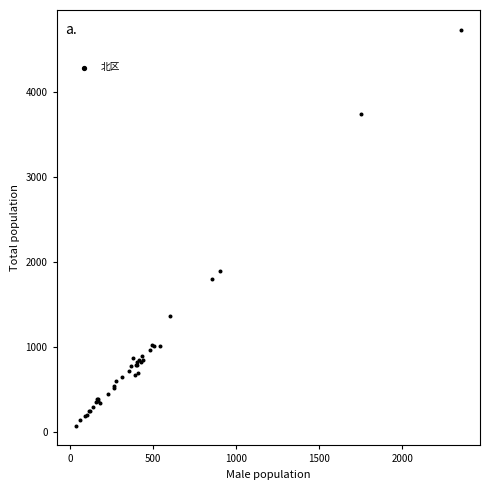

What Y value in the scatter plot is closest to 2402?

1887